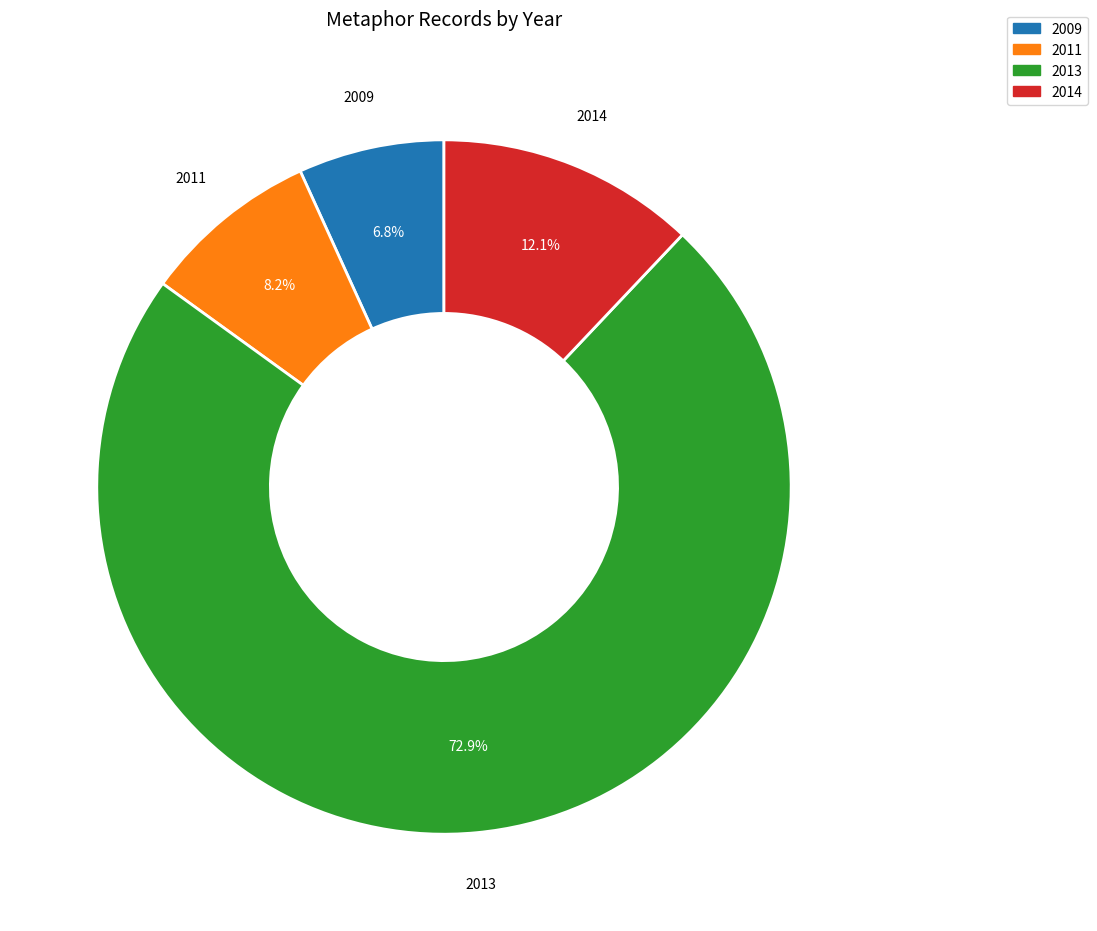

Which slice is the smallest?

2009